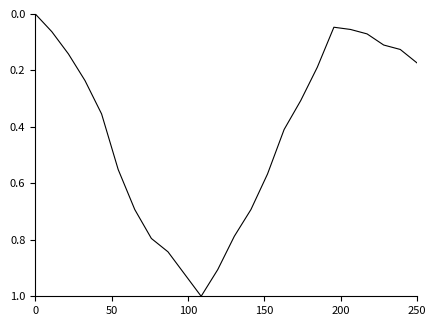

What is the difference between the maximum and minimum values?

1.0